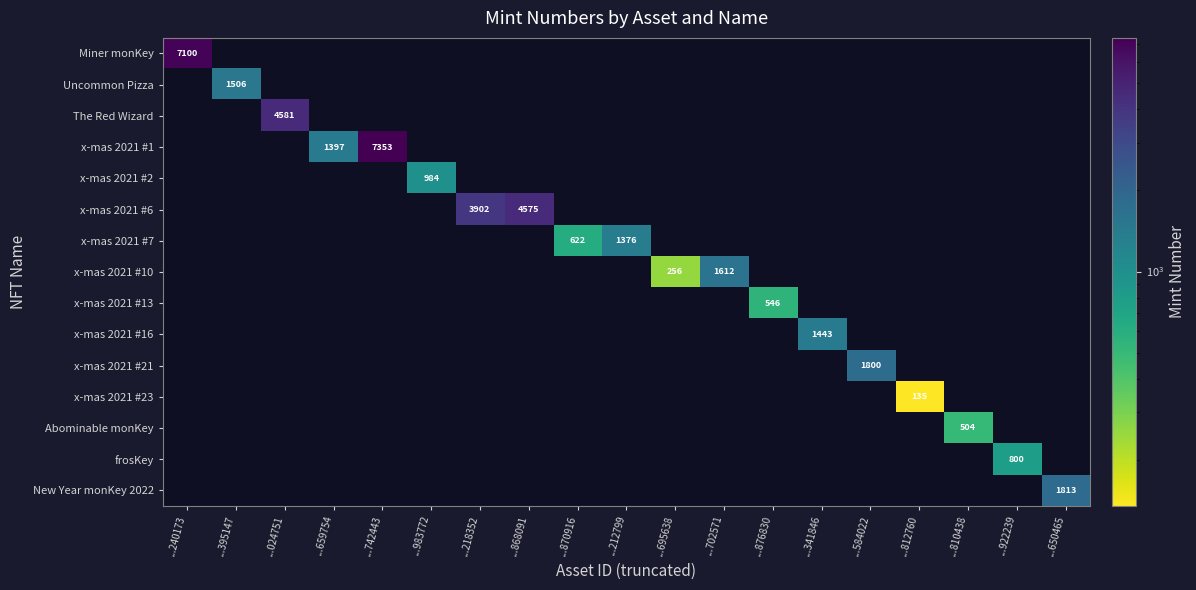

Is it true that x-mas 2021 #7 equals 622 at ...870916?

True